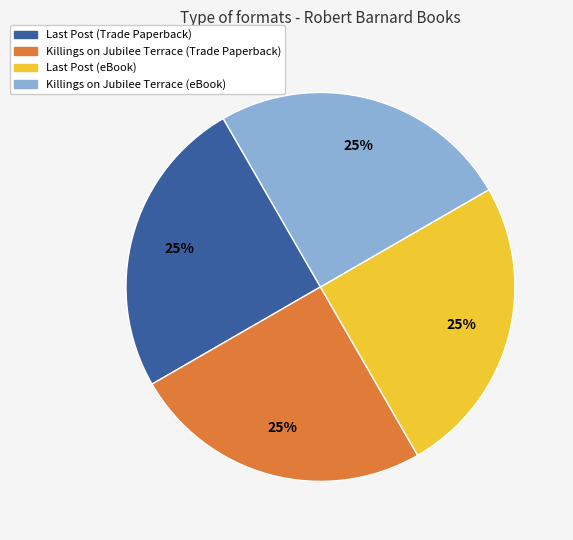

How many segments does this pie chart have?

4